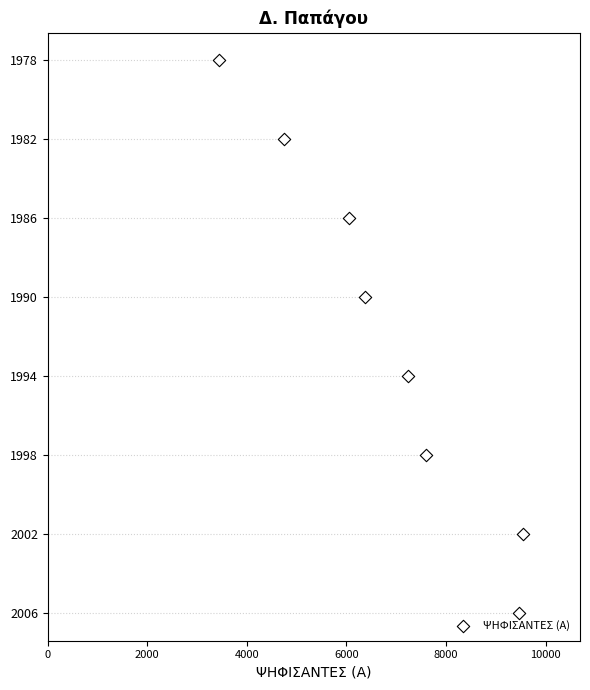

What is the change in value from 2000 to 8000?

+3